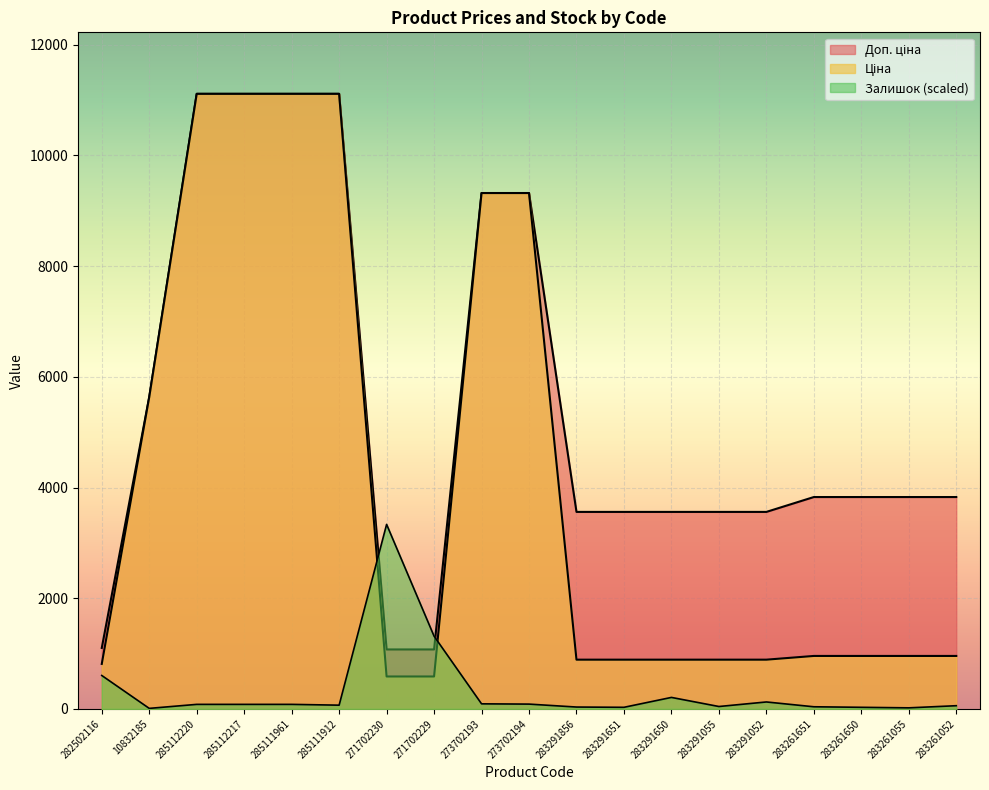

Where is Доп. ціна nearest to the value 6094?

10832185